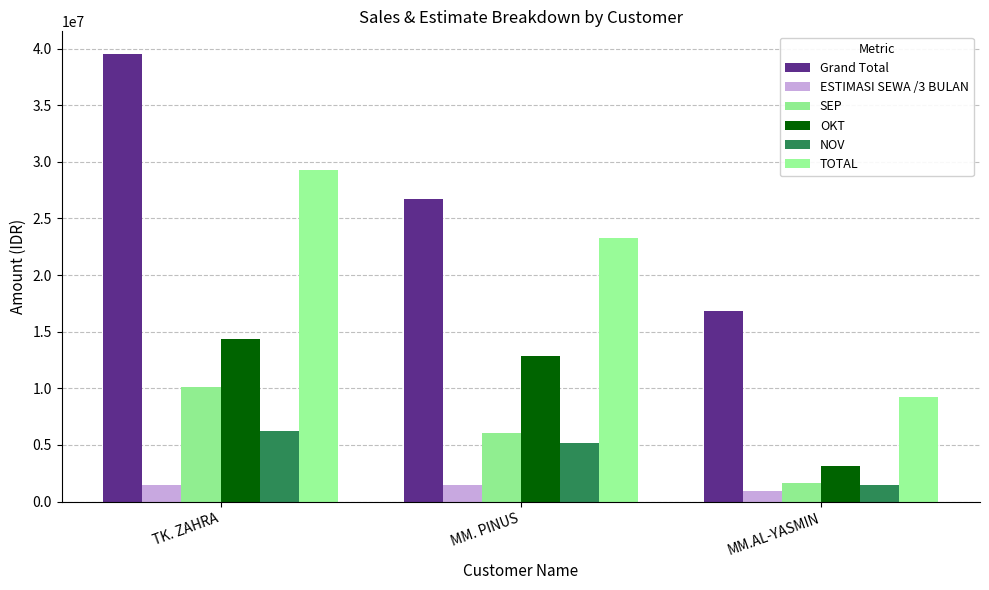

What is the spread (max minus min) of values at MM. PINUS?

25183000